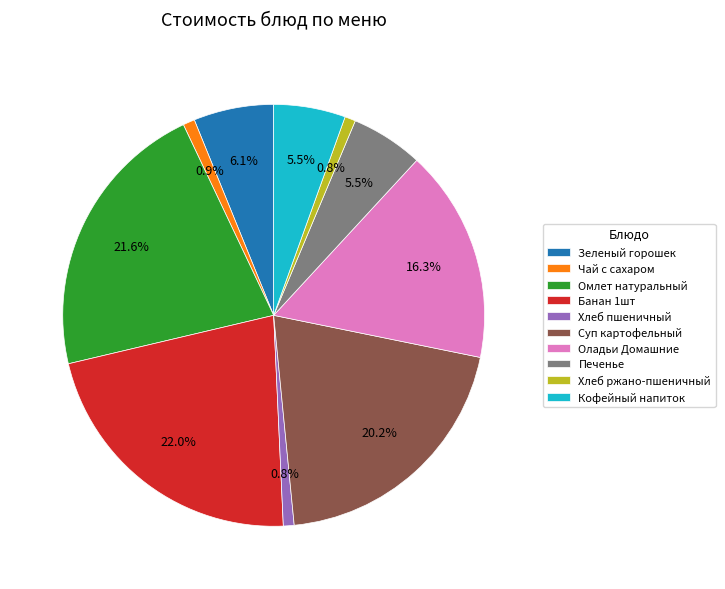

To the nearest percent, what is the difference between the largest and smallest slice percentages?

21%